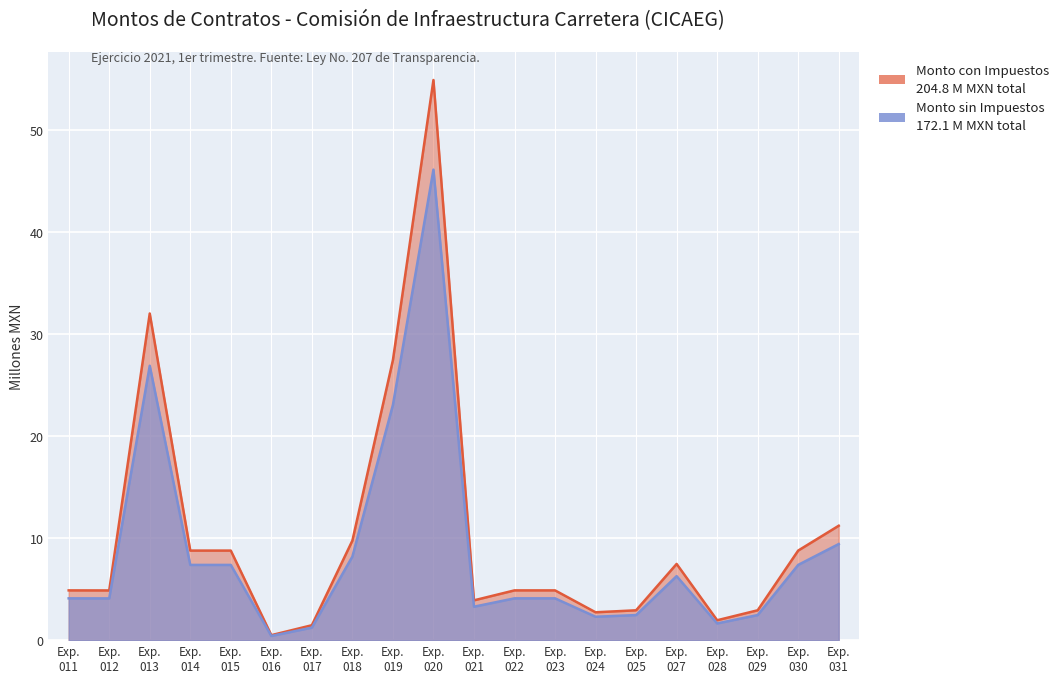

How many data points in Monto sin Impuestos (MXN) are less than 4?

7